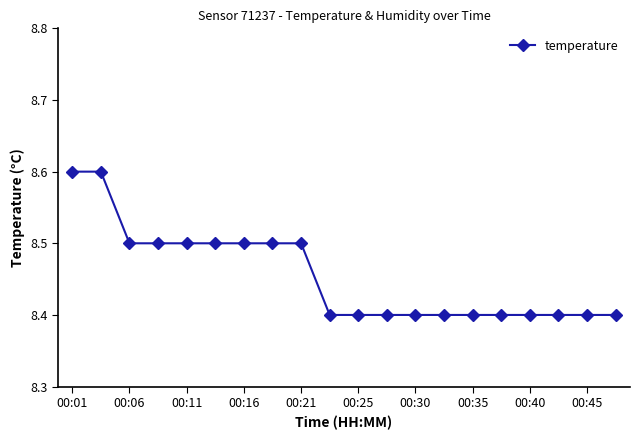

How many values are between 8 and 9?

20